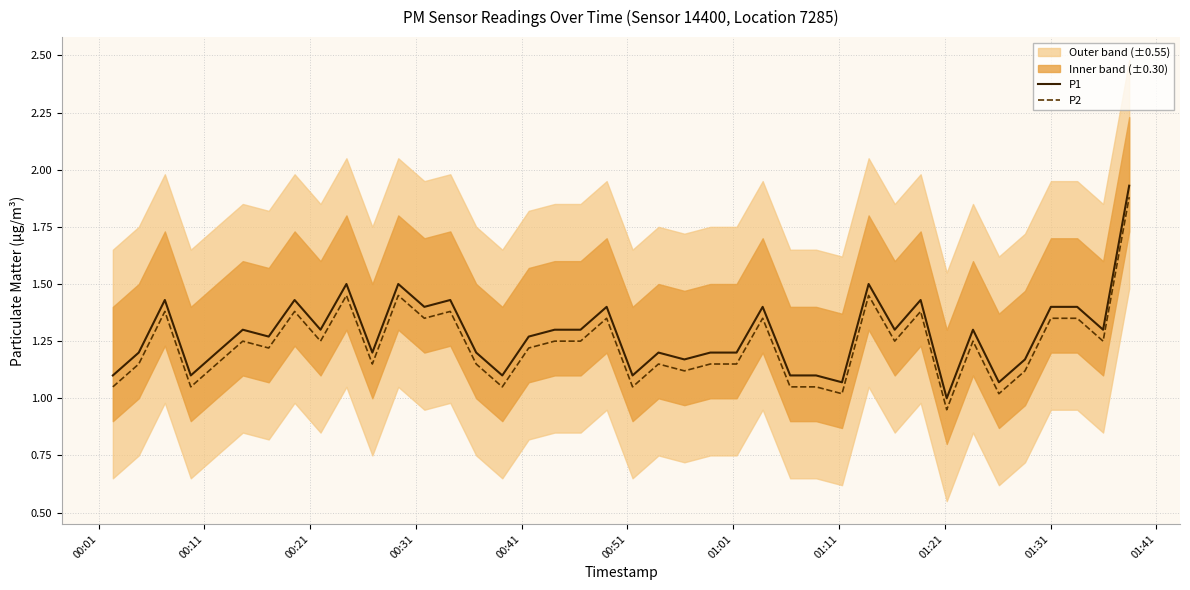

True or false: P2 and P1 cross at least once.

False